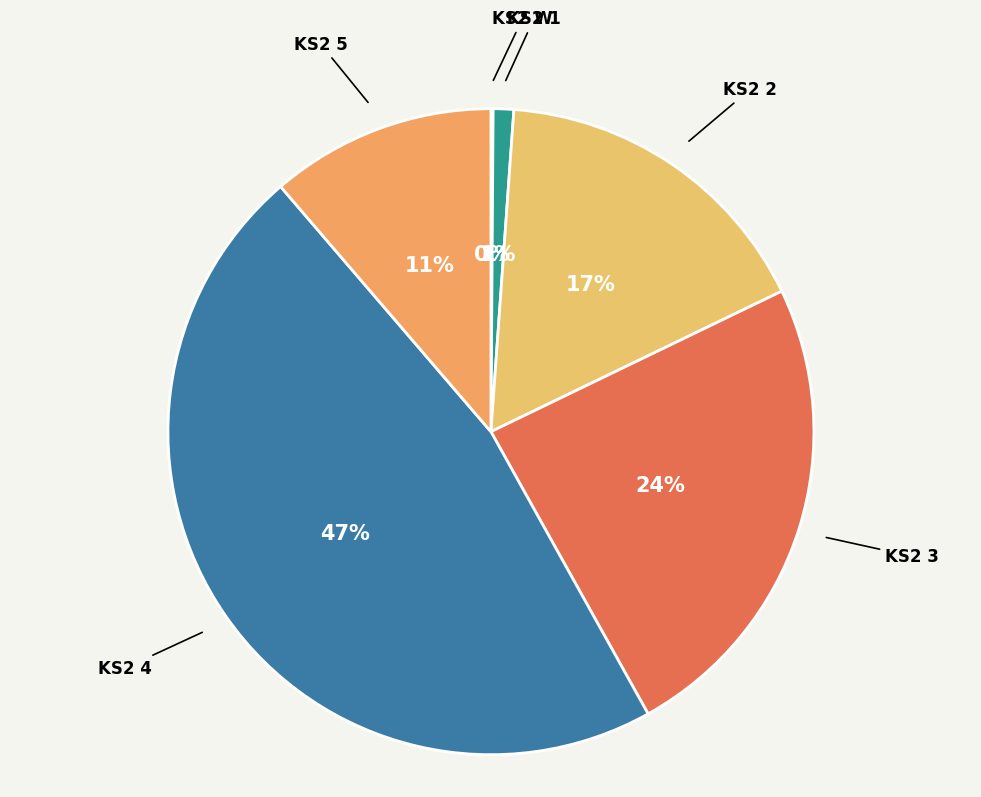

Which has a higher value, KS2 3 or KS2 1?

KS2 3